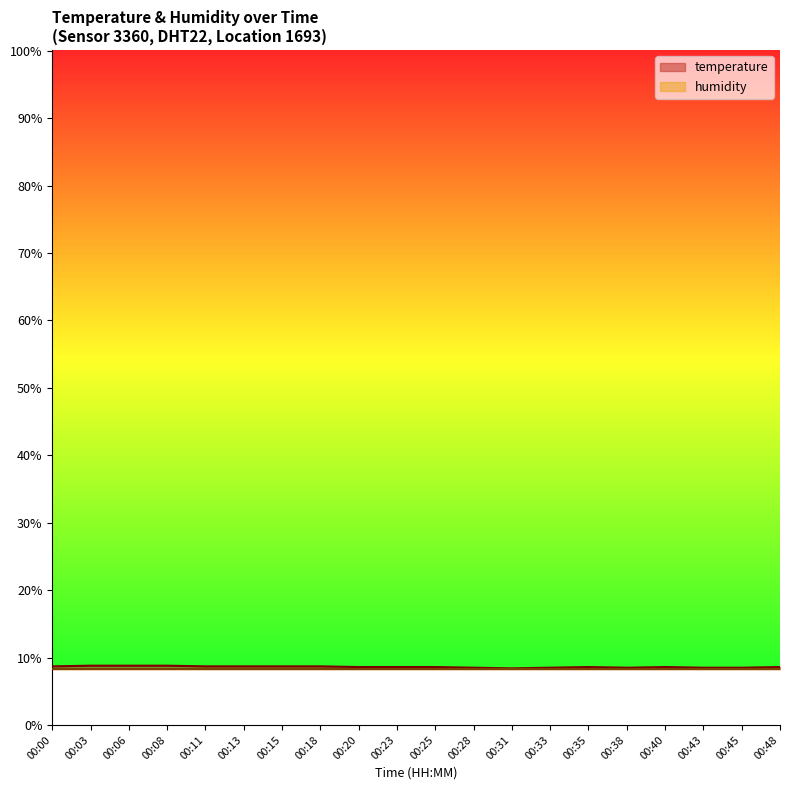

The value at 00:43 is 8.5. True or false?

True